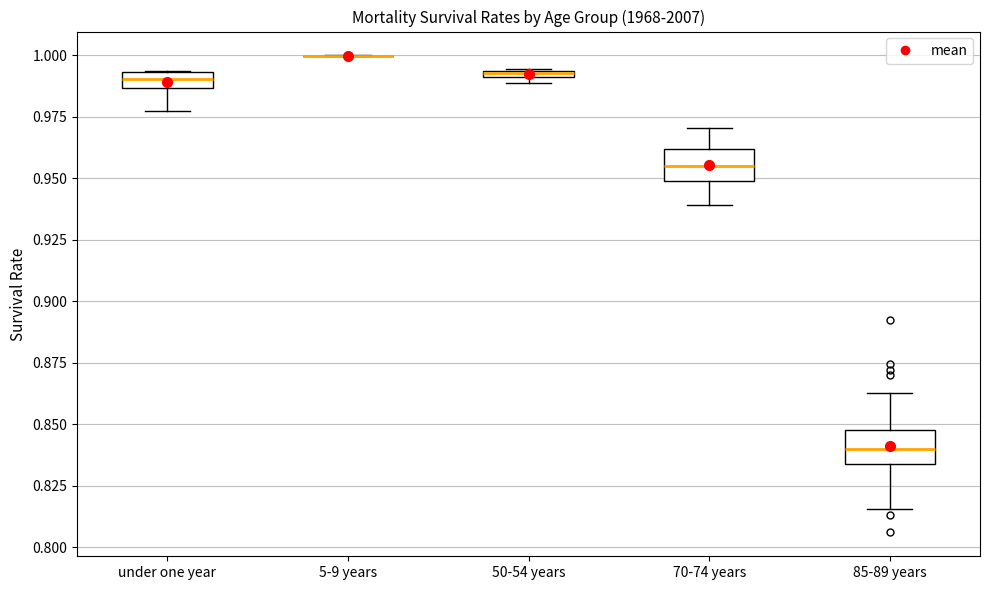

Where is the lower edge of the box for under one year on the y-axis? The values are not printed on the chart, so give them approximately, as read against the axis.

0.985